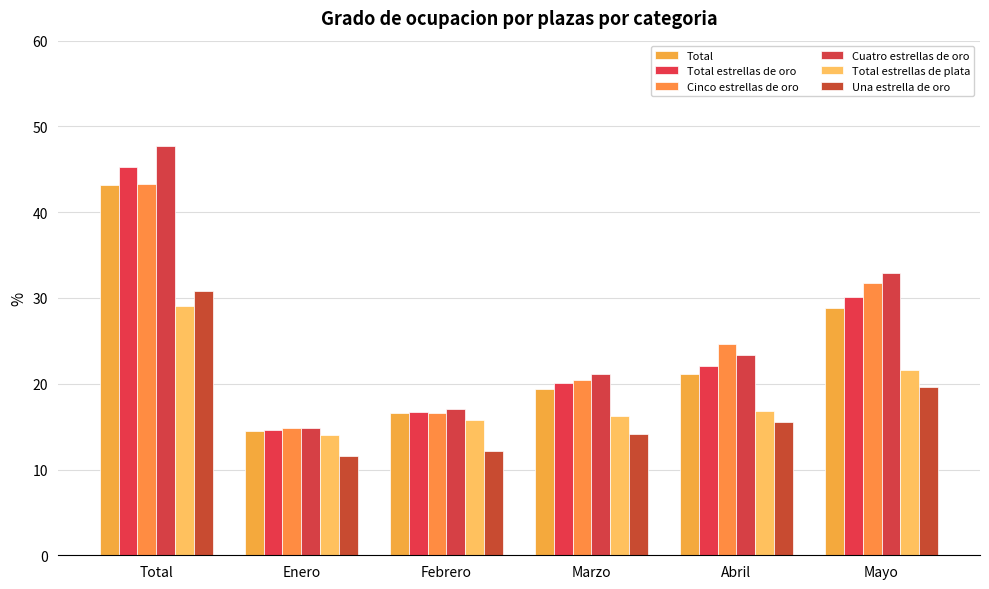

Where does the Total estrellas de plata series first go above 16?

Total